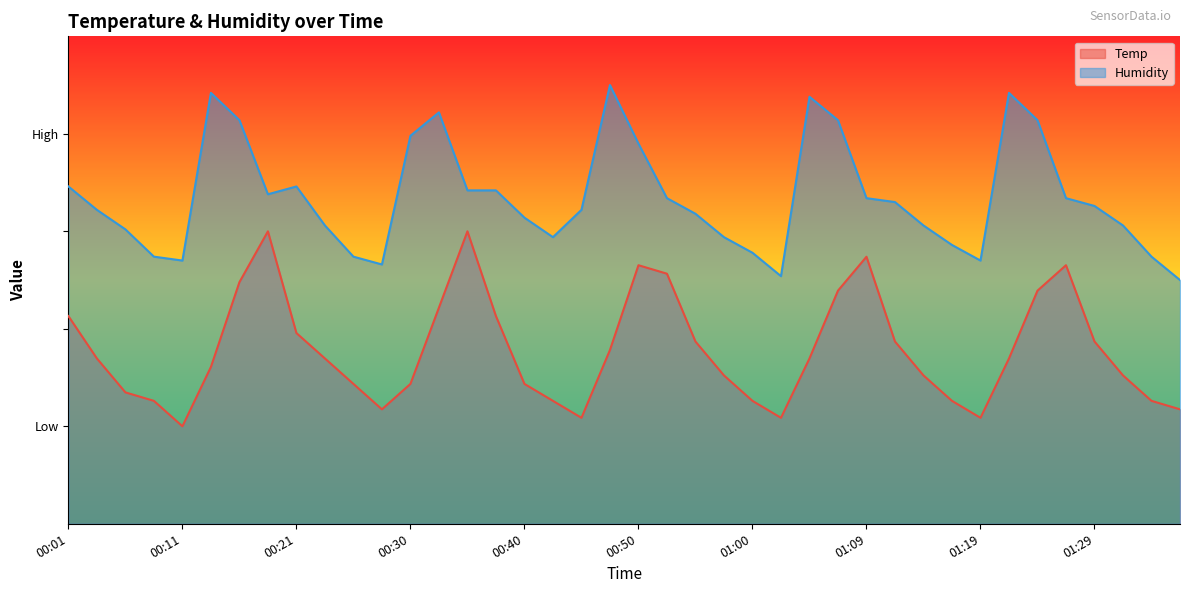

Reading right to left, transcribe all the data shown in this chart.

Temp: 23.5	25.2	30.4	37.4	53.0	47.8	33.9	21.7	25.2	30.4	37.4	54.8	47.8	33.9	21.7	25.2	30.4	37.4	51.3	53.0	35.7	21.7	25.2	28.7	42.6	60.0	44.3	28.7	23.5	28.7	33.9	39.1	60.0	49.6	32.2	20.0	25.2	27.0	33.9	42.6
Humidity: 50.0	54.8	61.2	65.2	66.8	82.8	88.4	54.0	57.2	61.2	66.0	66.8	82.8	87.6	50.8	55.6	58.8	63.6	66.8	78.0	90.0	64.4	58.8	62.8	68.4	68.4	84.4	79.6	53.2	54.8	61.2	69.2	67.6	82.8	88.4	54.0	54.8	60.4	64.4	69.2